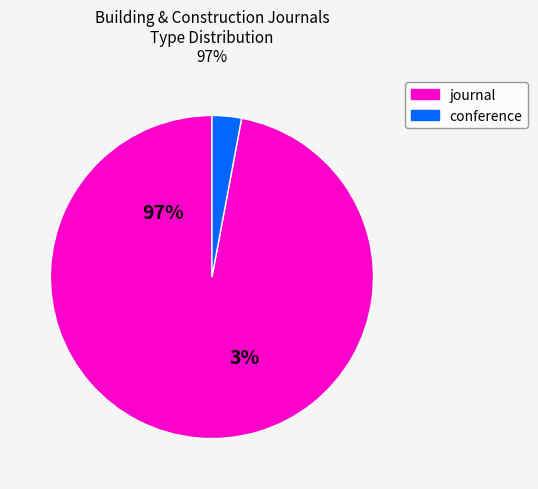

Which category has the smallest portion of the pie?

conference